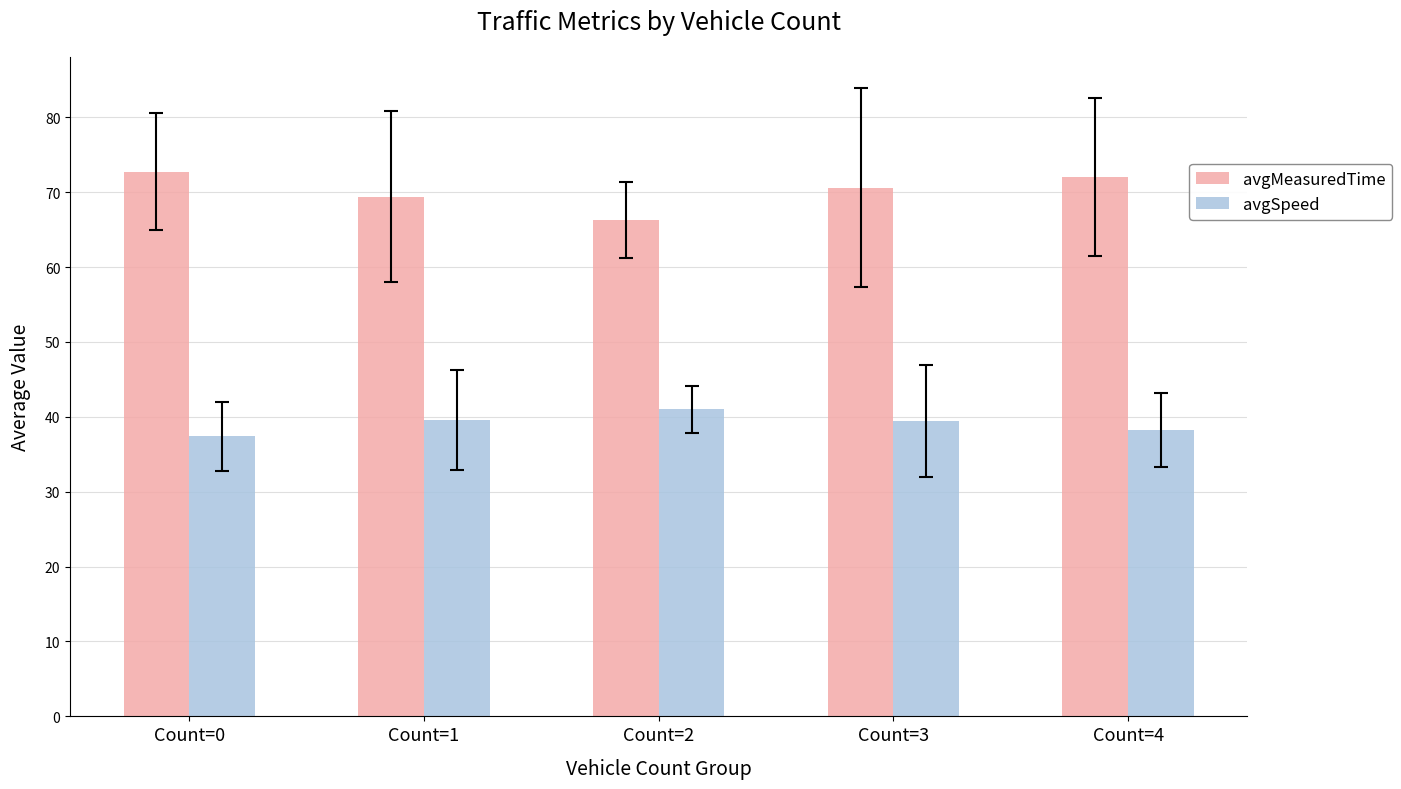

What is the value of the avgMeasuredTime bar at the 4th from the left?

70.6